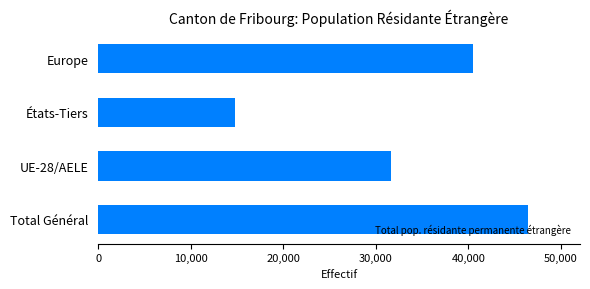

Is it true that the value at UE-28/AELE is 47379?

False